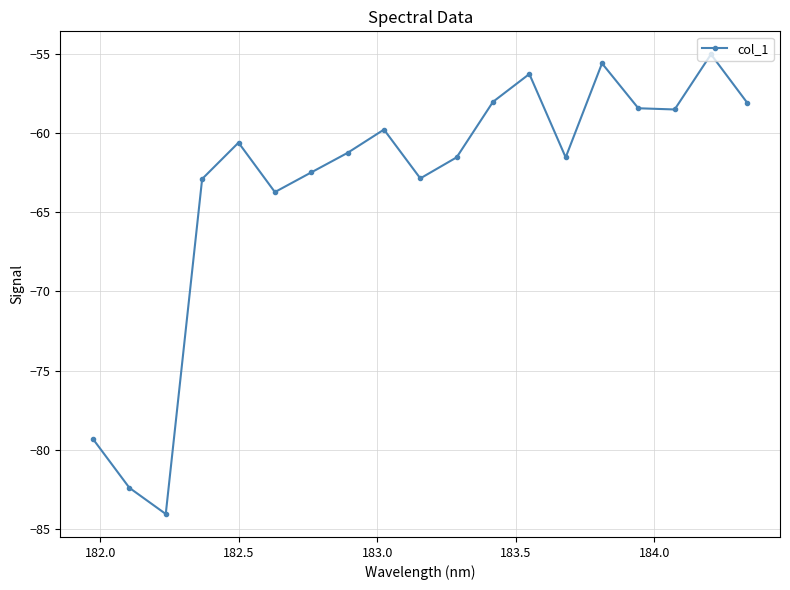

Is this an area chart (filled region under the line)?

No